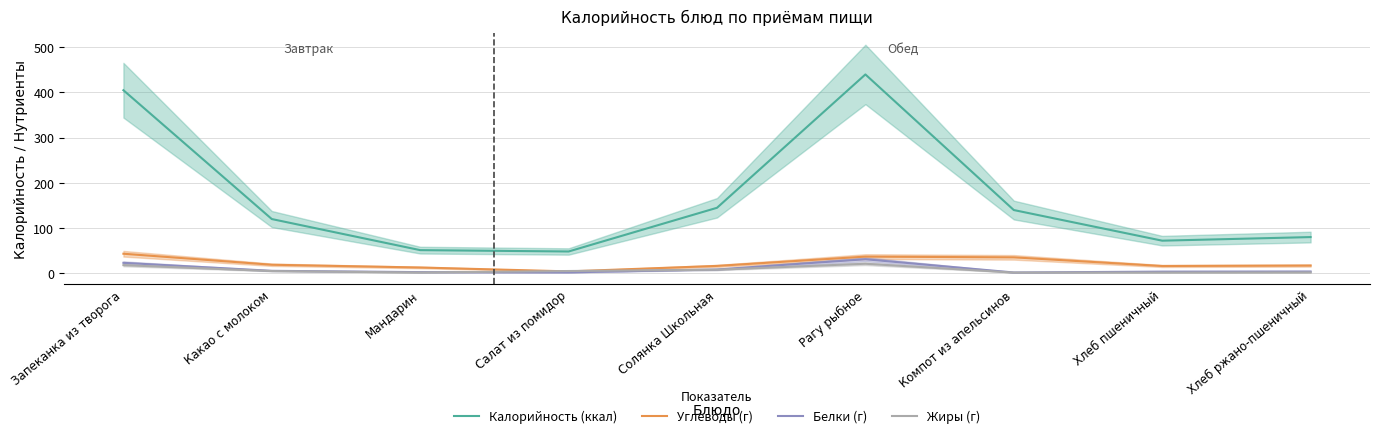

What are all the series names shown in the legend?

Калорийность (ккал), Углеводы (г), Белки (г), Жиры (г)